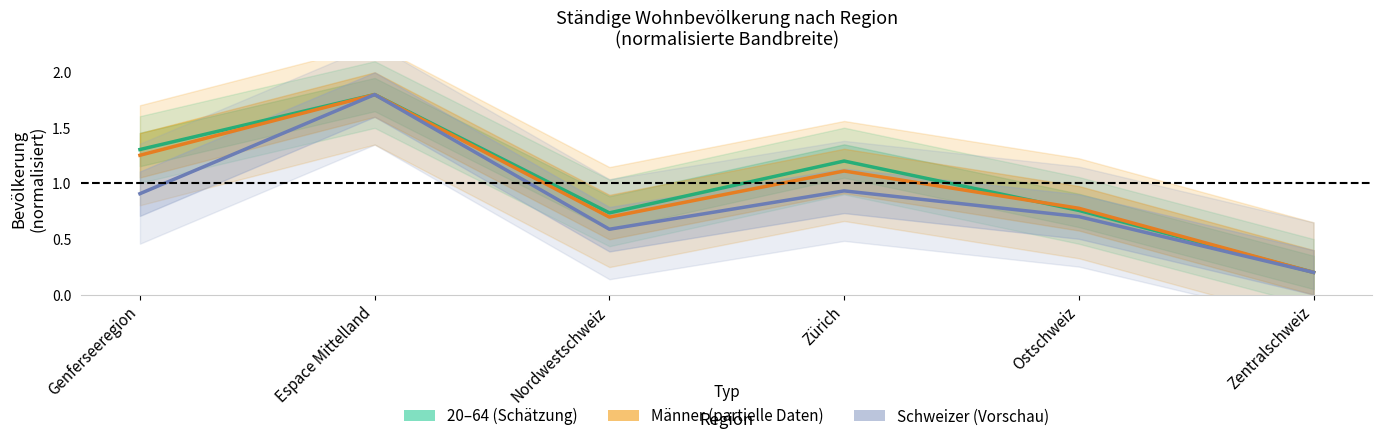

At which category is the sum across all series the highest?

Espace Mittelland